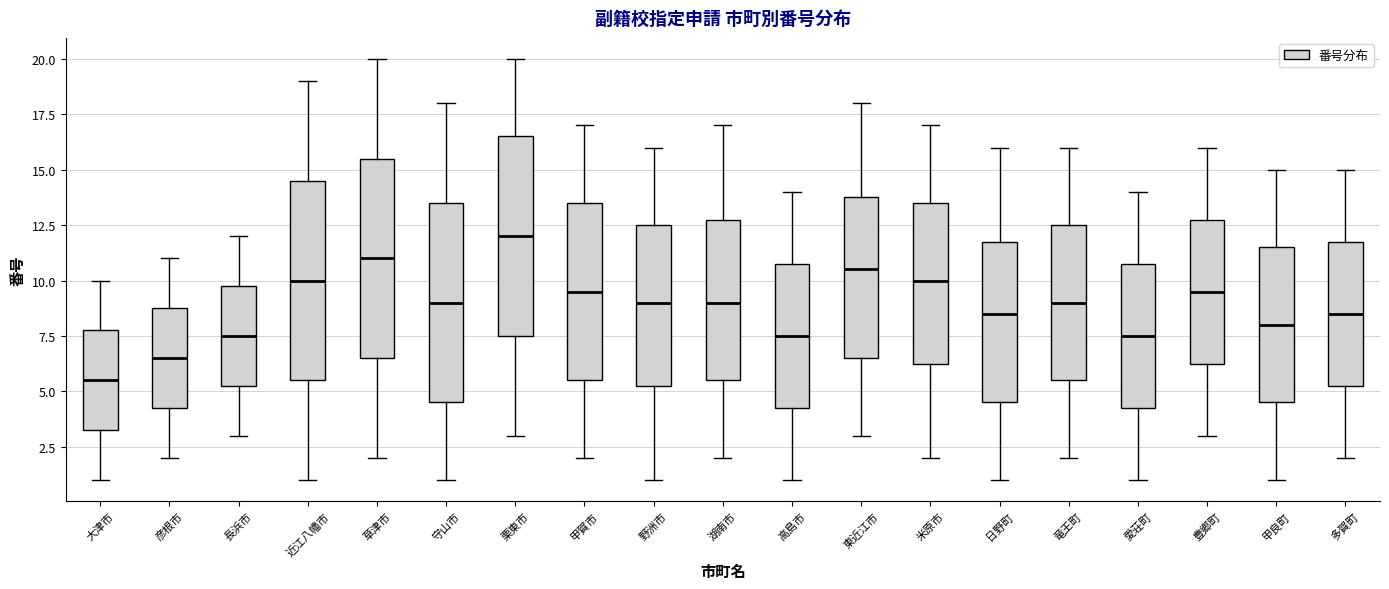

Which box's median line is the lowest?

大津市